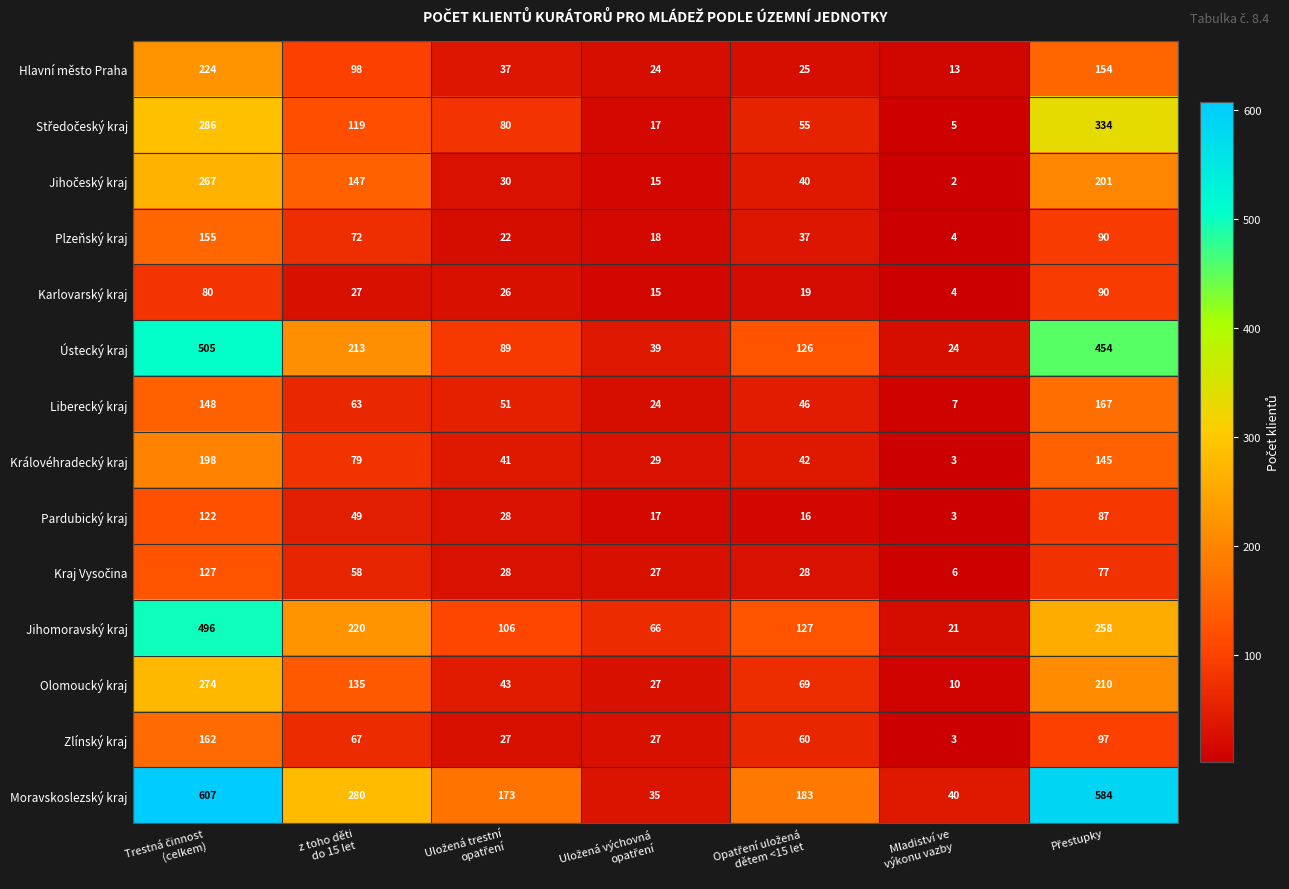

Which series has the largest total across all categories?

Moravskoslezský kraj